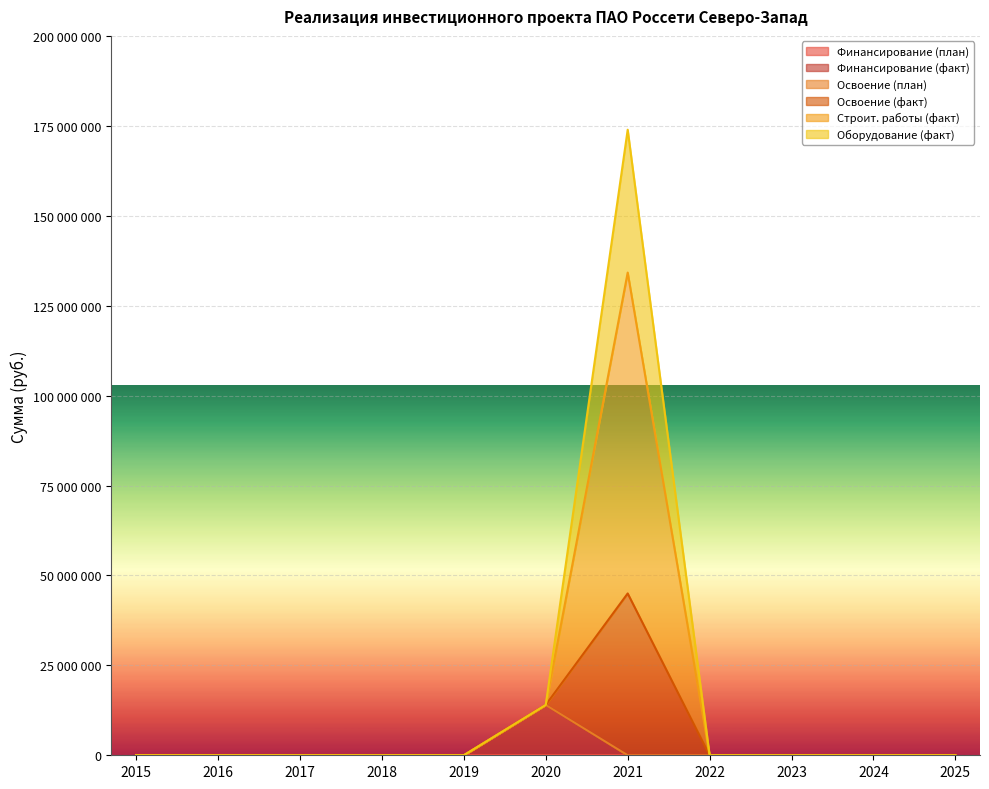

True or false: Финансирование (факт) and Освоение (факт) intersect in this chart.

False